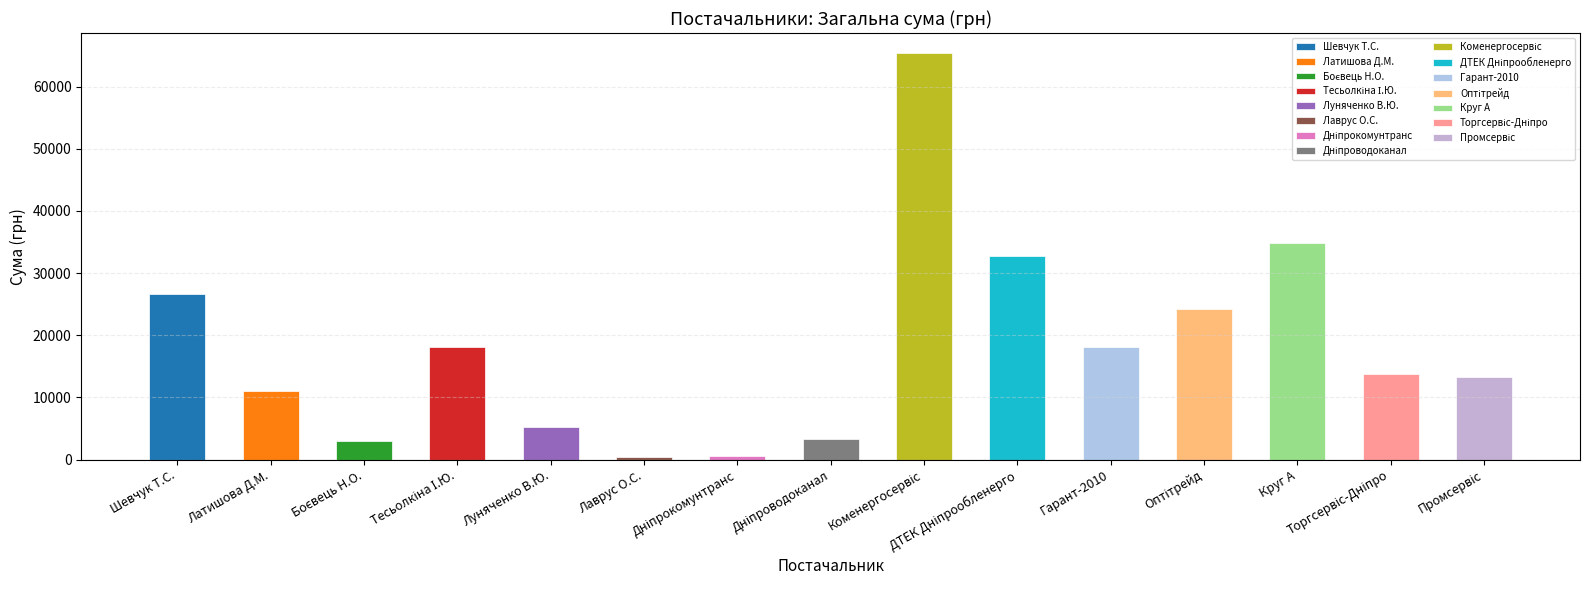

What is the difference between the maximum and minimum values?

64887.6